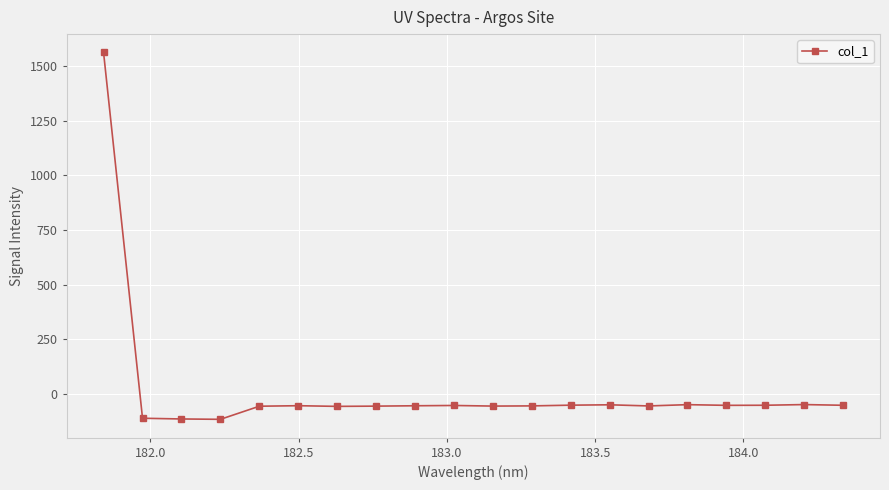

True or false: the data has more than 0 interior local peaks.

True